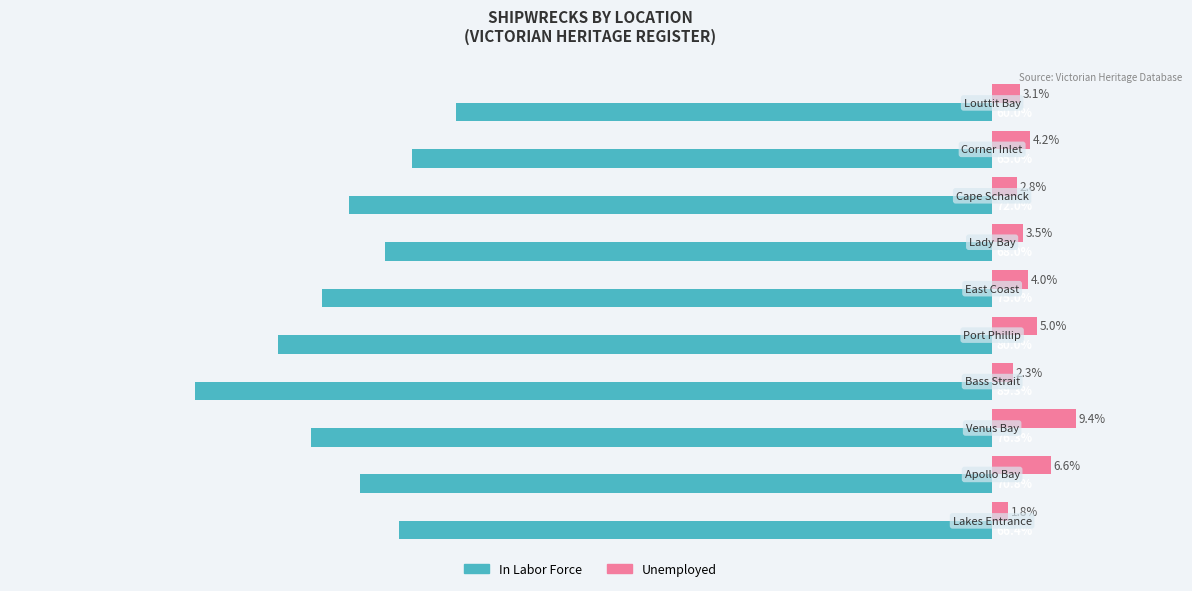

Which series has the largest total across all categories?

Unemployed